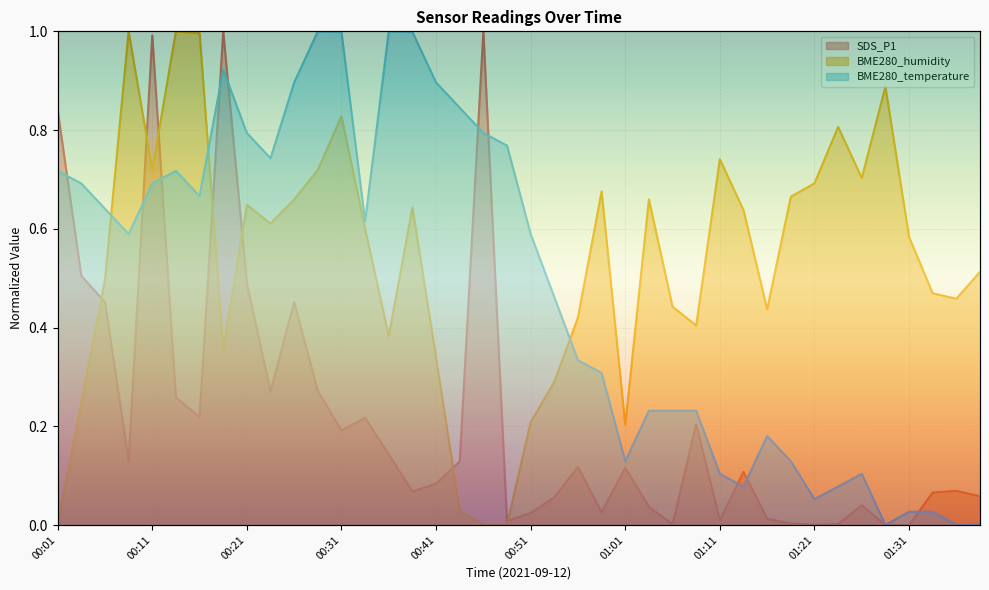

What is the total value across all series at 00:09?

1.6